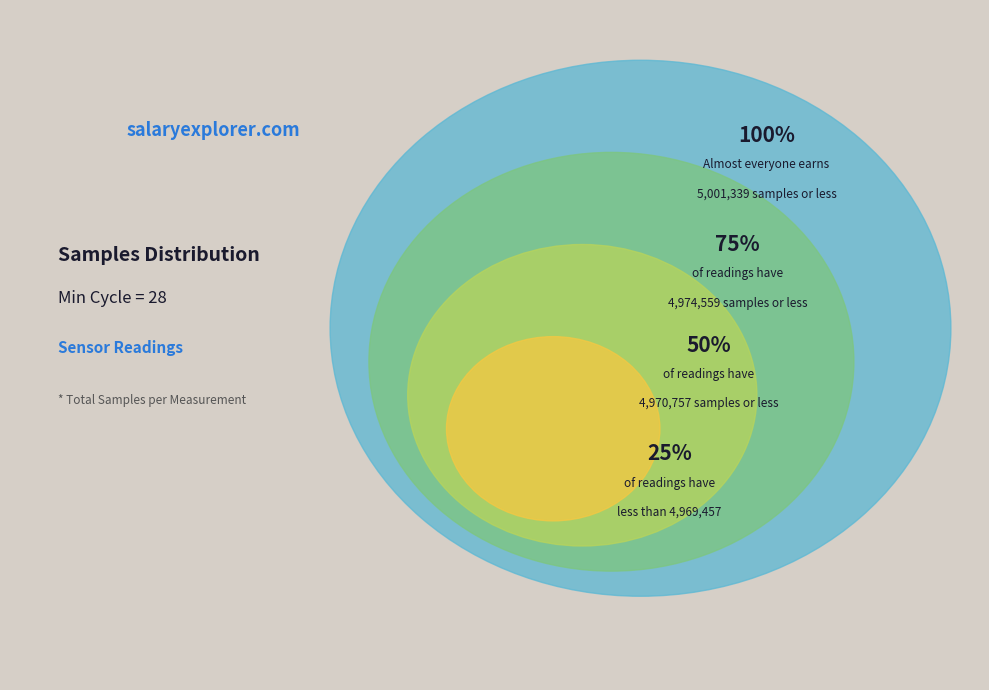

Combined, do 13 and 3 account for over 50%?

No